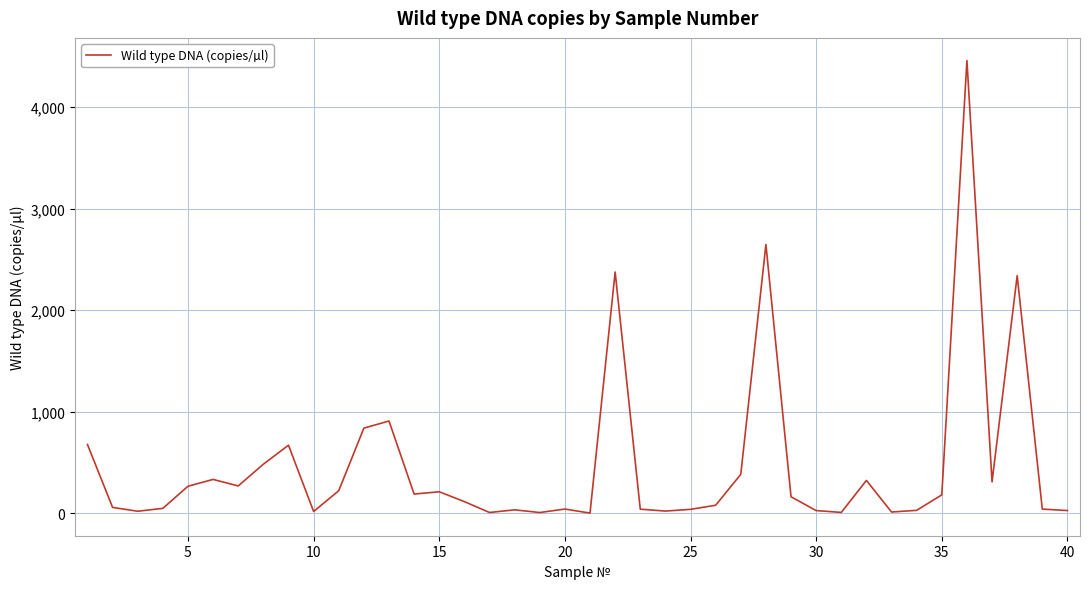

What is the greatest value displayed?

4457.0